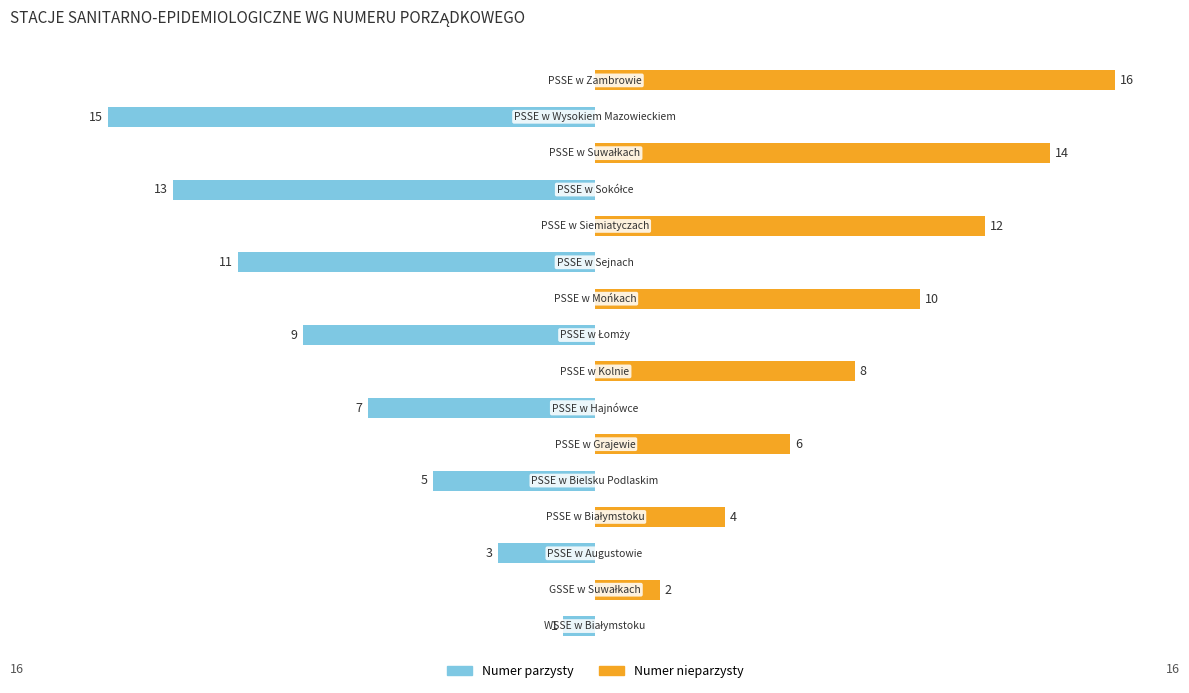

How many negative values does the Numer parzysty series have?

8